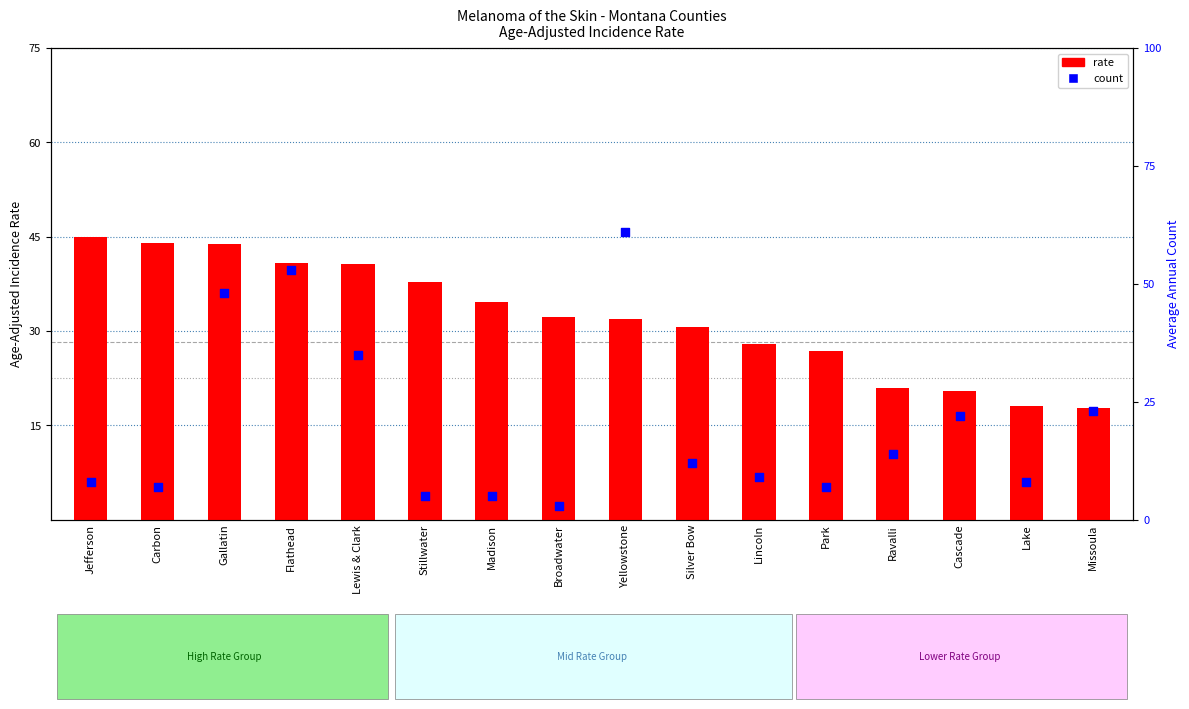

Which series has the largest Y range (max minus min)?

count